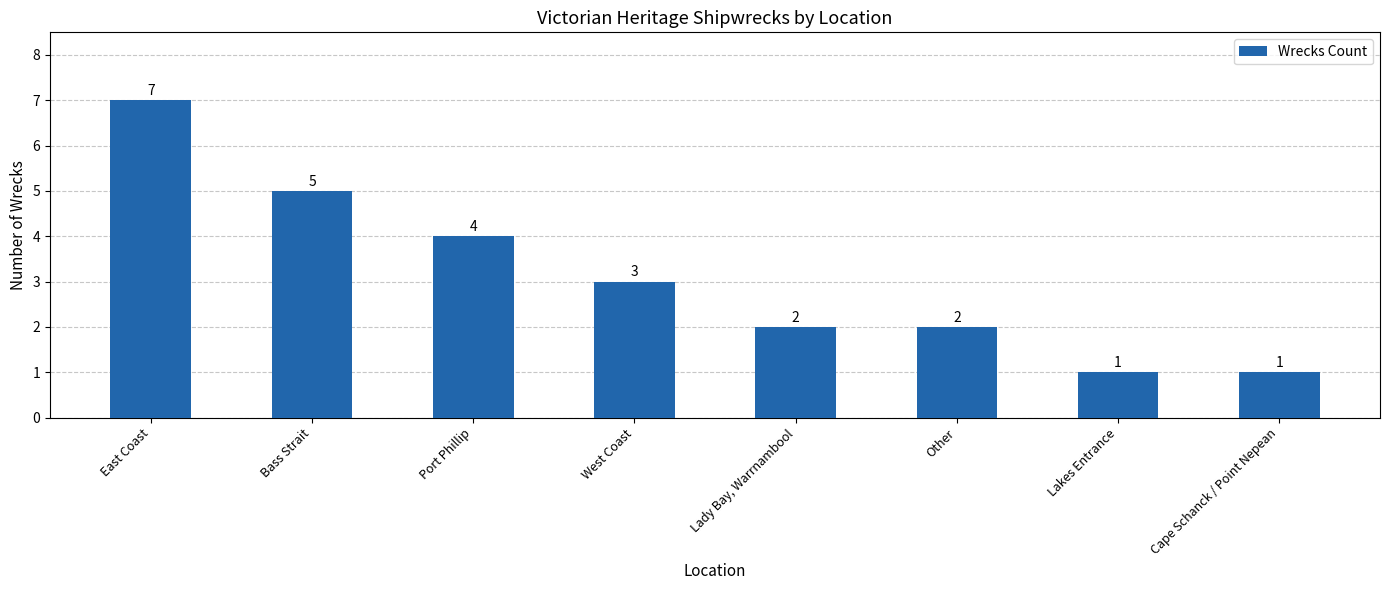

Which category has the highest value across all series?

East Coast